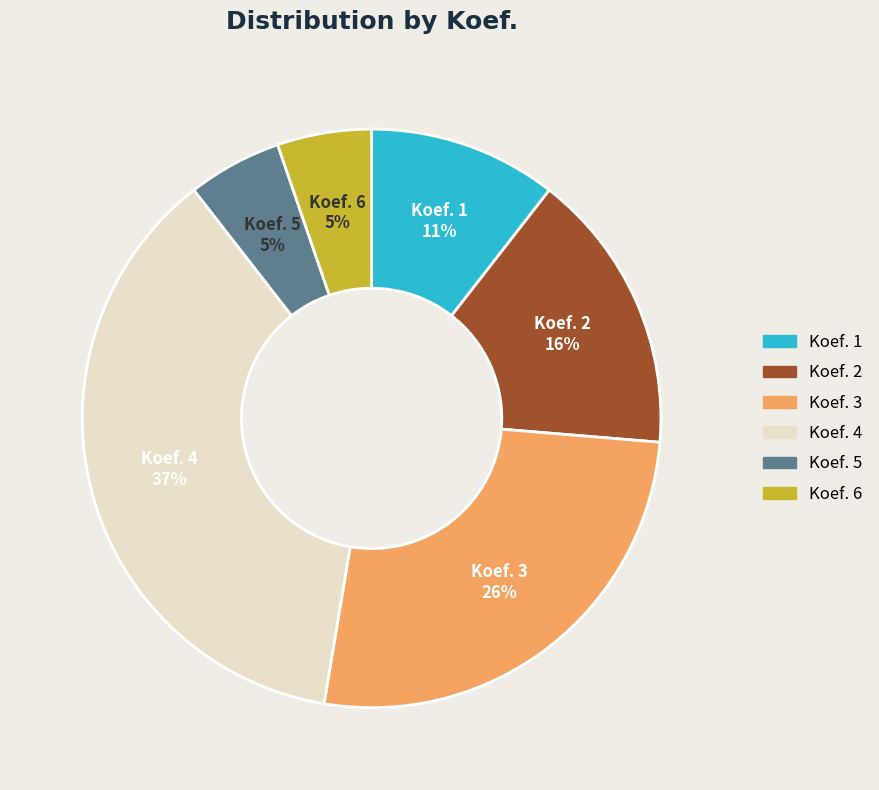

Combined, do Koef. 2 and Koef. 3 account for over 50%?

No